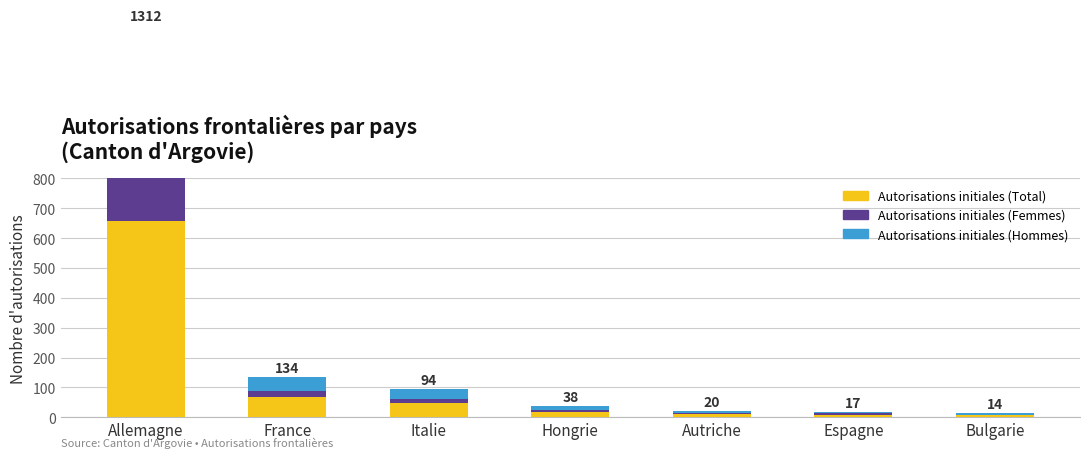

At which category is the sum across all series the highest?

Allemagne